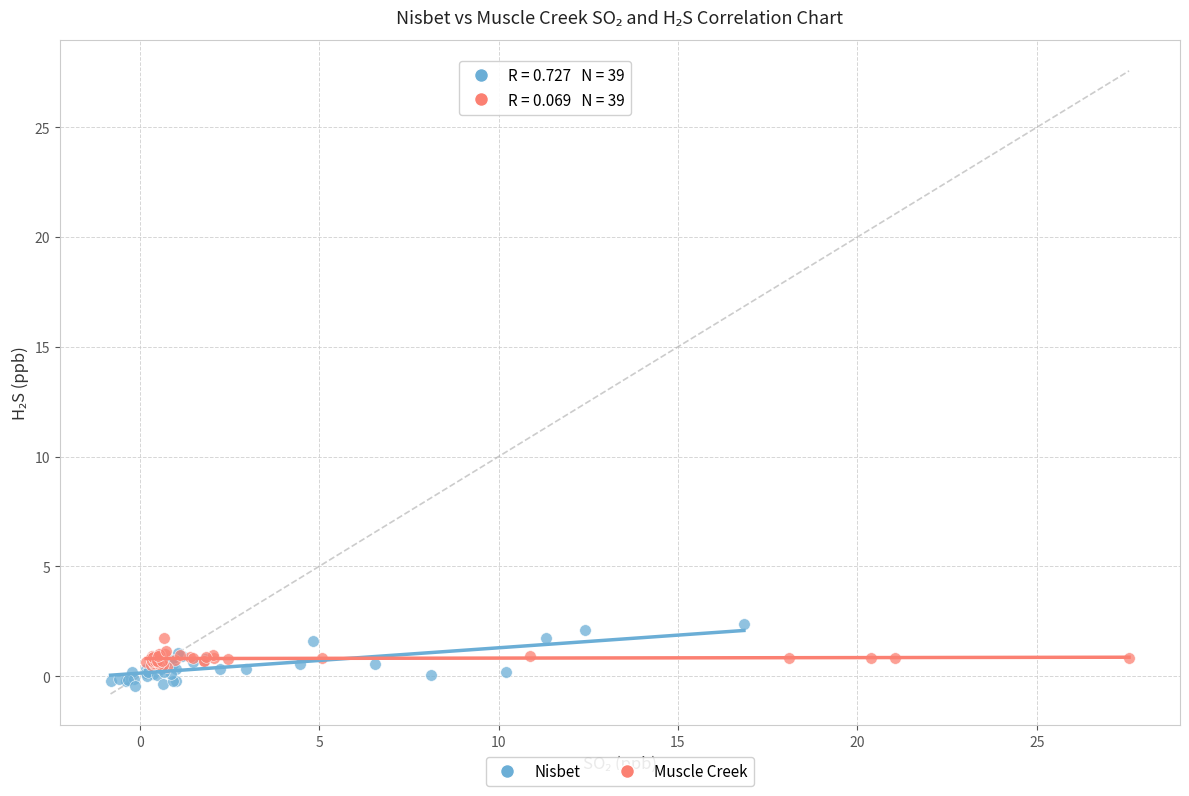

Which series has the largest Y range (max minus min)?

Nisbet